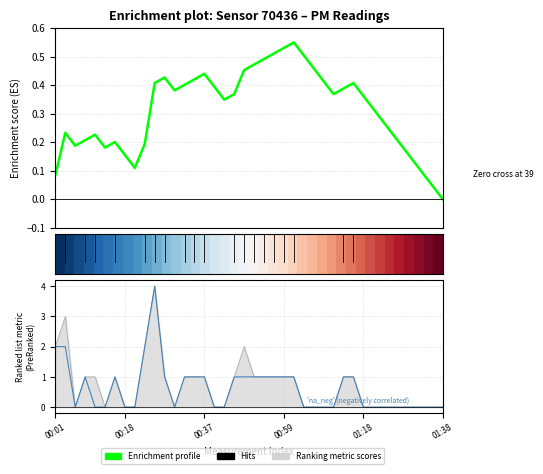

Where is P2 nearest to the value 2?

00:01